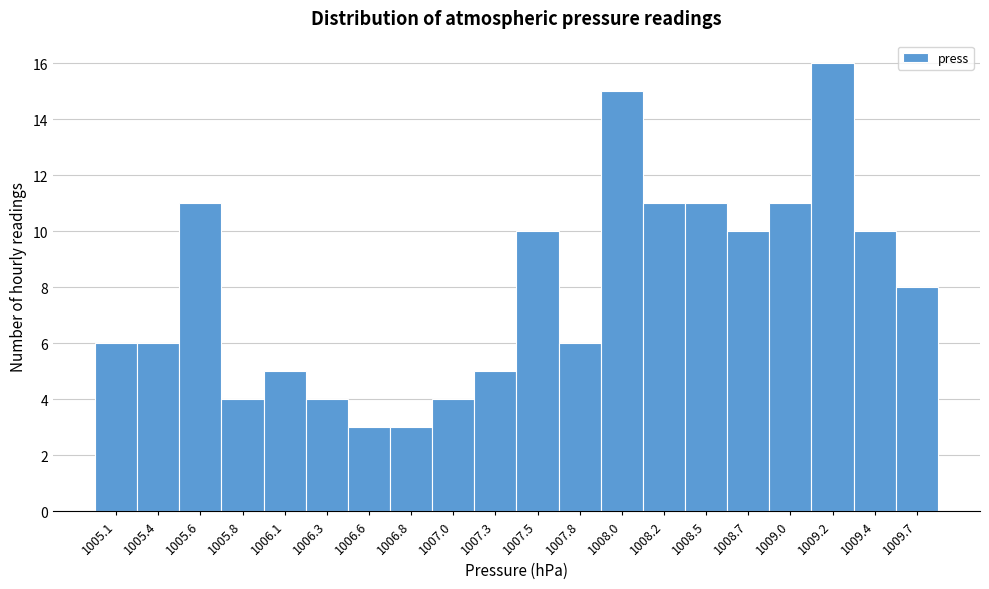

Reading left to right, list every bar in this chart as the range it spans on the x-axis followed by its height. Neither the bar edges nor the heights are printed on the chart, so give them approximately, as read against the axes.

1005.00 to 1005.24: 6
1005.24 to 1005.48: 6
1005.48 to 1005.72: 11
1005.72 to 1005.96: 4
1005.96 to 1006.20: 5
1006.20 to 1006.44: 4
1006.44 to 1006.68: 3
1006.68 to 1006.92: 3
1006.92 to 1007.16: 4
1007.16 to 1007.40: 5
1007.40 to 1007.64: 10
1007.64 to 1007.88: 6
1007.88 to 1008.12: 15
1008.12 to 1008.36: 11
1008.36 to 1008.60: 11
1008.60 to 1008.84: 10
1008.84 to 1009.08: 11
1009.08 to 1009.32: 16
1009.32 to 1009.56: 10
1009.56 to 1009.80: 8